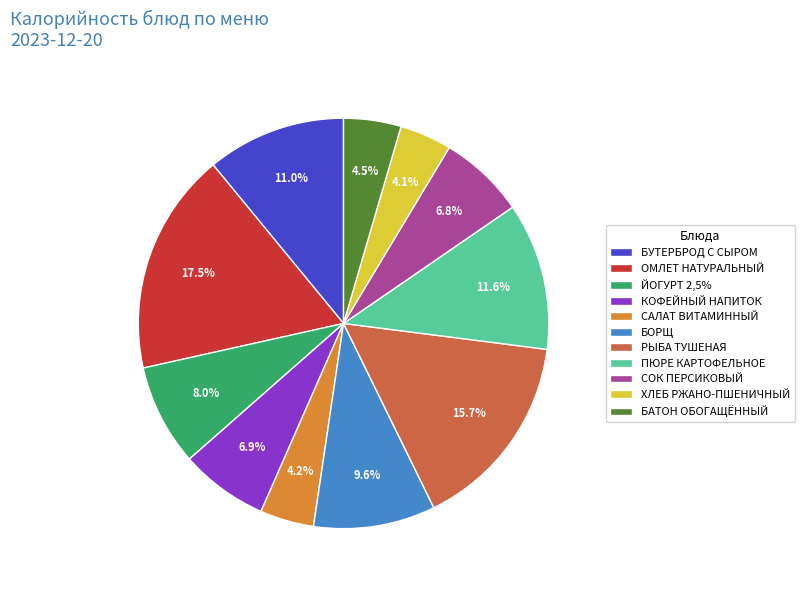

Approximately how many times larger is the value at ПЮРЕ КАРТОФЕЛЬНОЕ compared to ХЛЕБ РЖАНО-ПШЕНИЧНЫЙ?

2.8